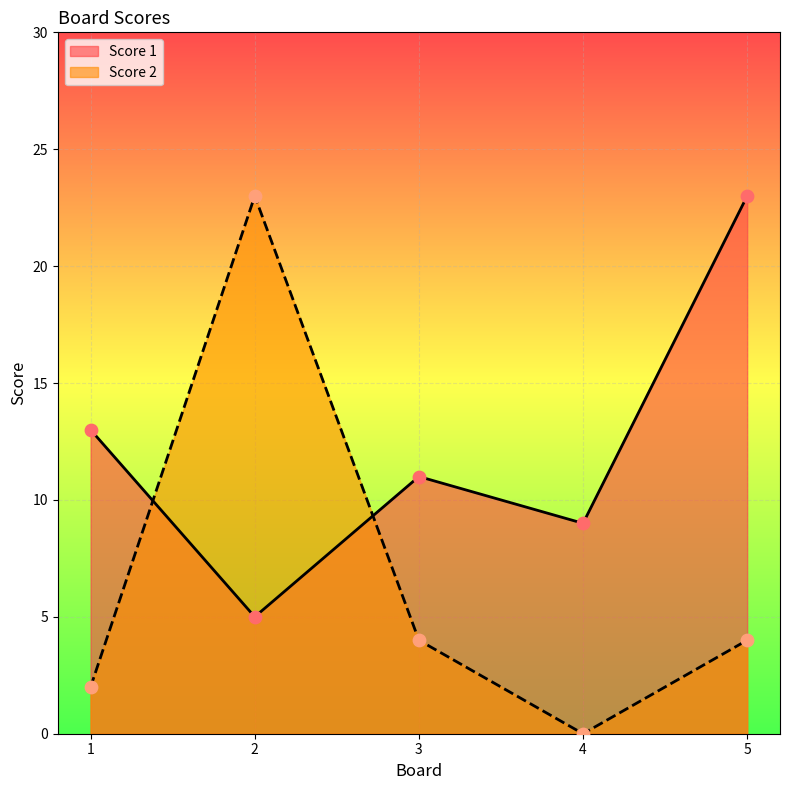

Which series has the widest spread of Y values?

Score 2